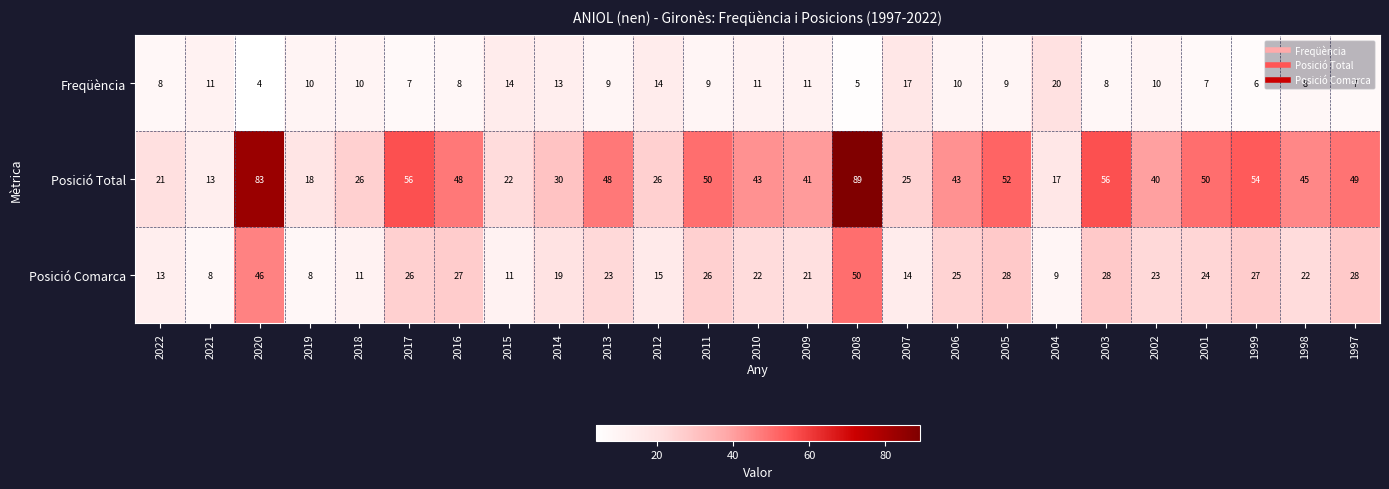

Which label corresponds to the largest value in the chart?

2008